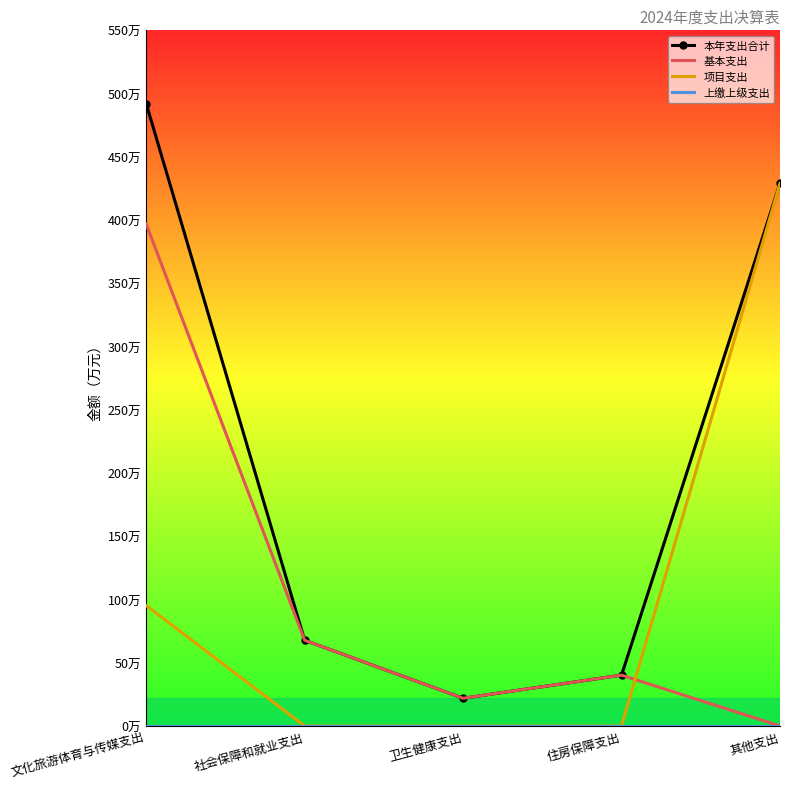

Which category has the lowest value in the 本年支出合计 series?

卫生健康支出